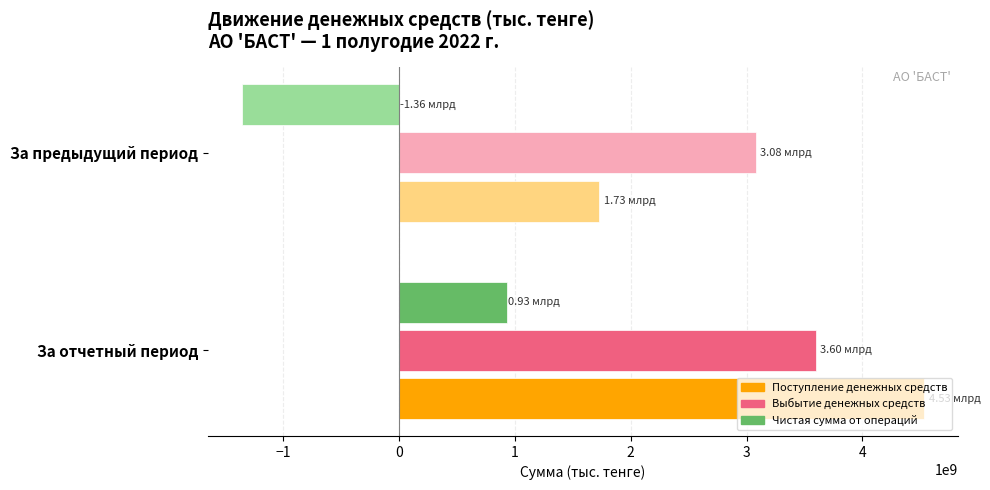

Which series has the widest spread of values?

Поступление денежных средств